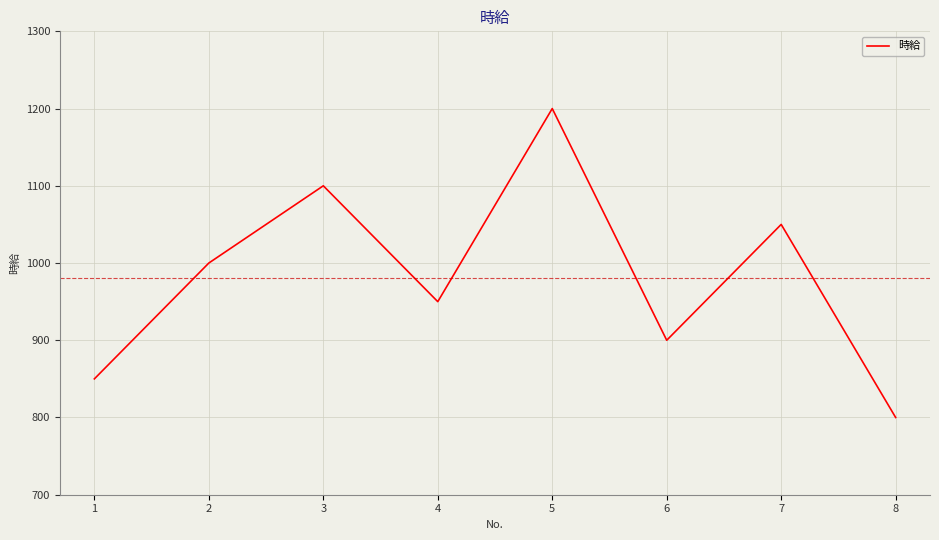

Reading right to left, what are all the values shown in this chart?

8=800	7=1050	6=900	5=1200	4=950	3=1100	2=1000	1=850